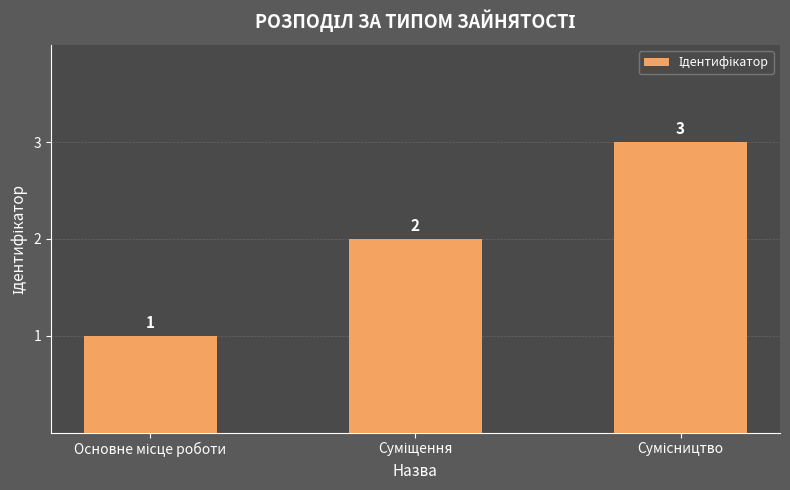

How many data points are less than 2?

1